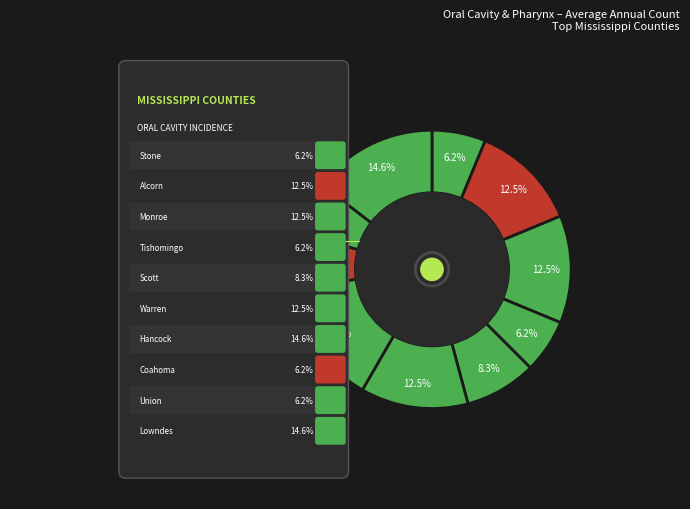

To the nearest percent, what portion does Hancock County represent?

15%